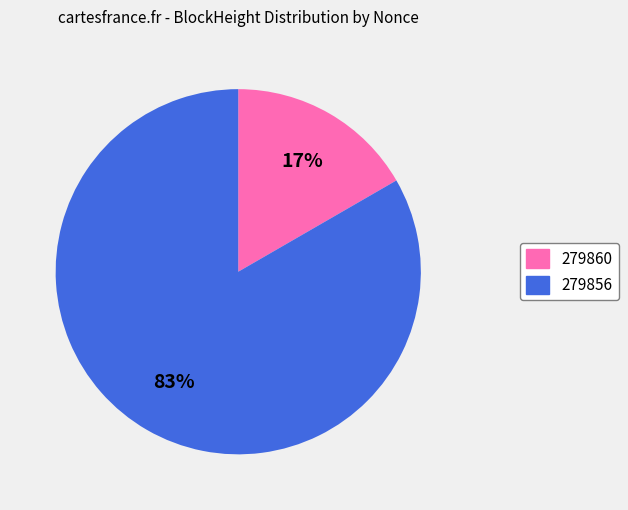

Is the sum of 279860 and 279856 greater than half?

Yes